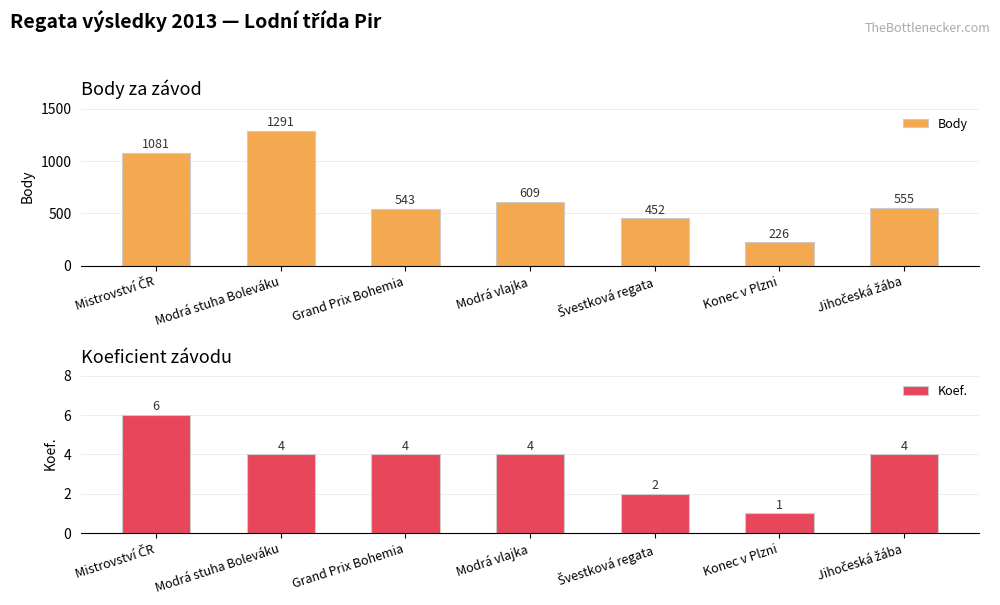

How many values in the Koef. series exceed 4?

1